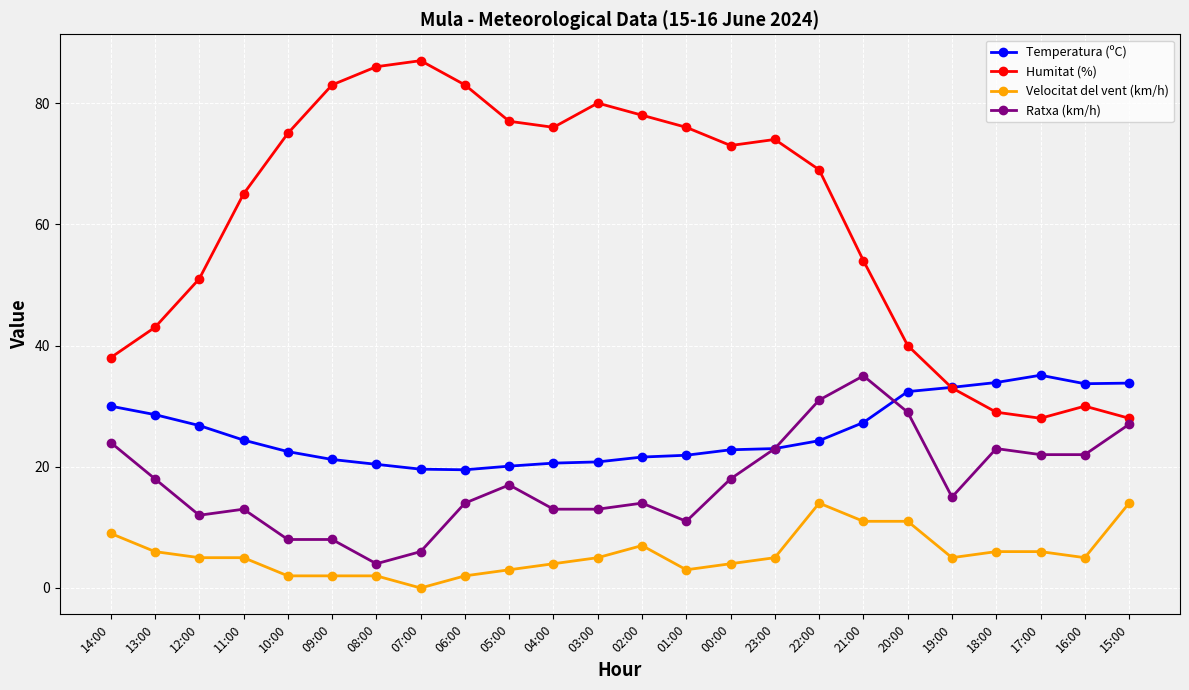

At 21:00, list the series in order from smallest to largest.

Velocitat del vent (km/h), Temperatura (ºC), Ratxa (km/h), Humitat (%)